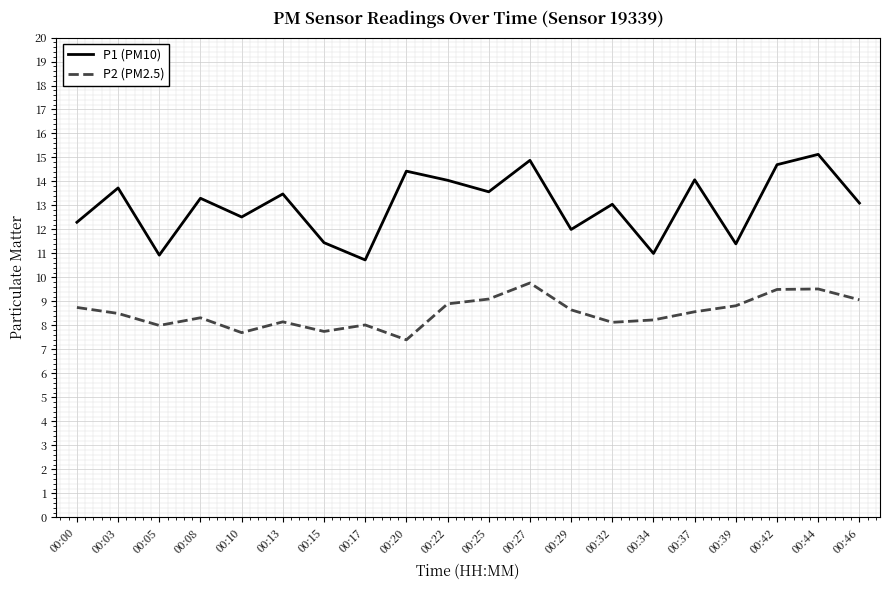

What is the difference between the highest and lowest values at 00:32?

4.9